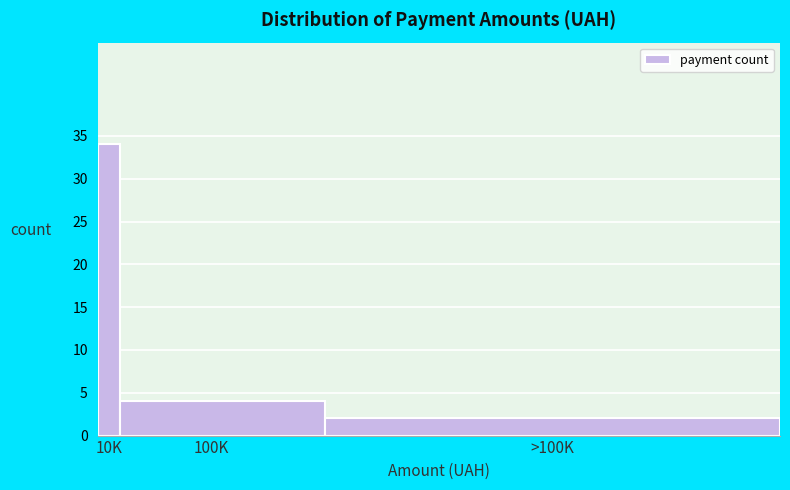

Reading right to left, what are all the values shown in this chart?

>100K=2	100K=4	10K=34